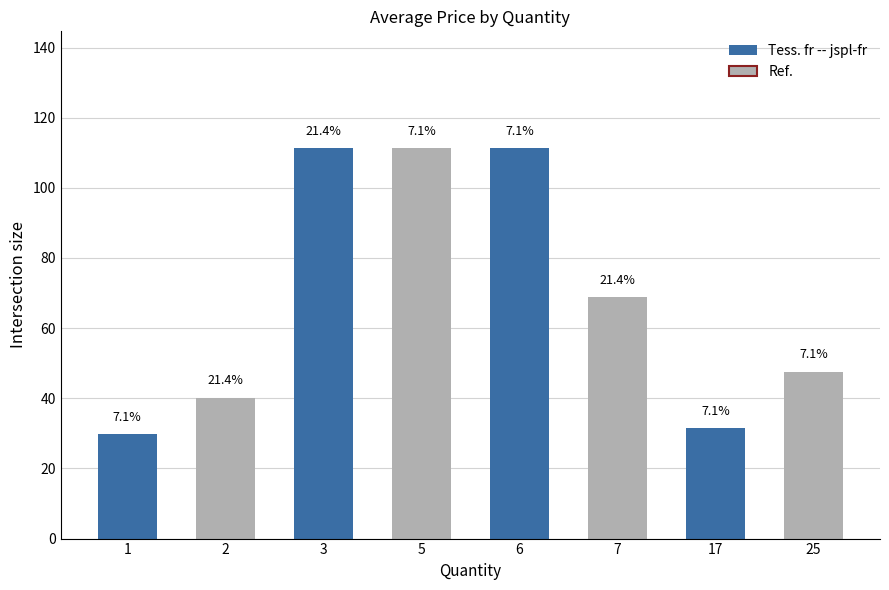

Reading right to left, list all the values displayed in this chart.

25=47.5	17=31.5	7=68.8	6=111.2	5=111.2	3=111.2	2=40.1	1=29.8